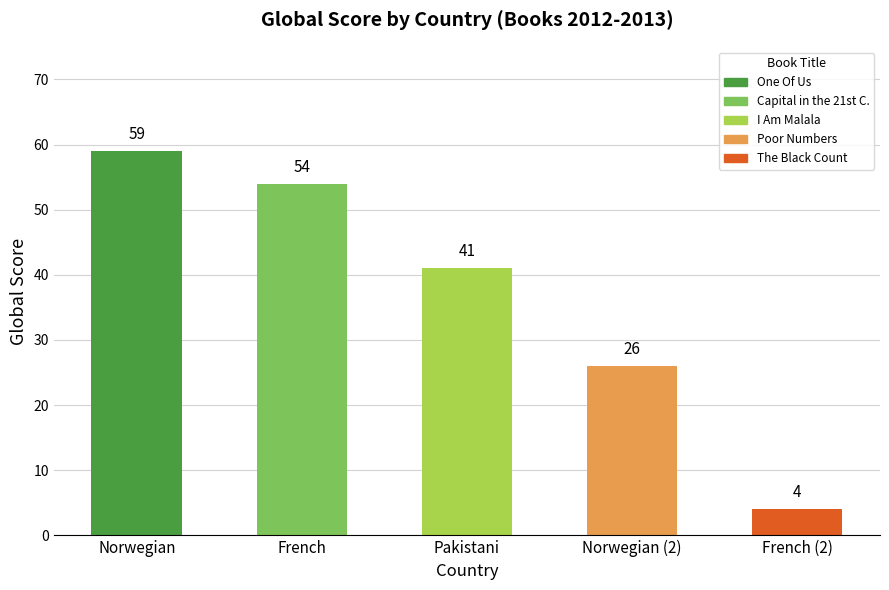

Rank the categories by value from lowest to highest.

French (2), Norwegian (2), Pakistani, French, Norwegian